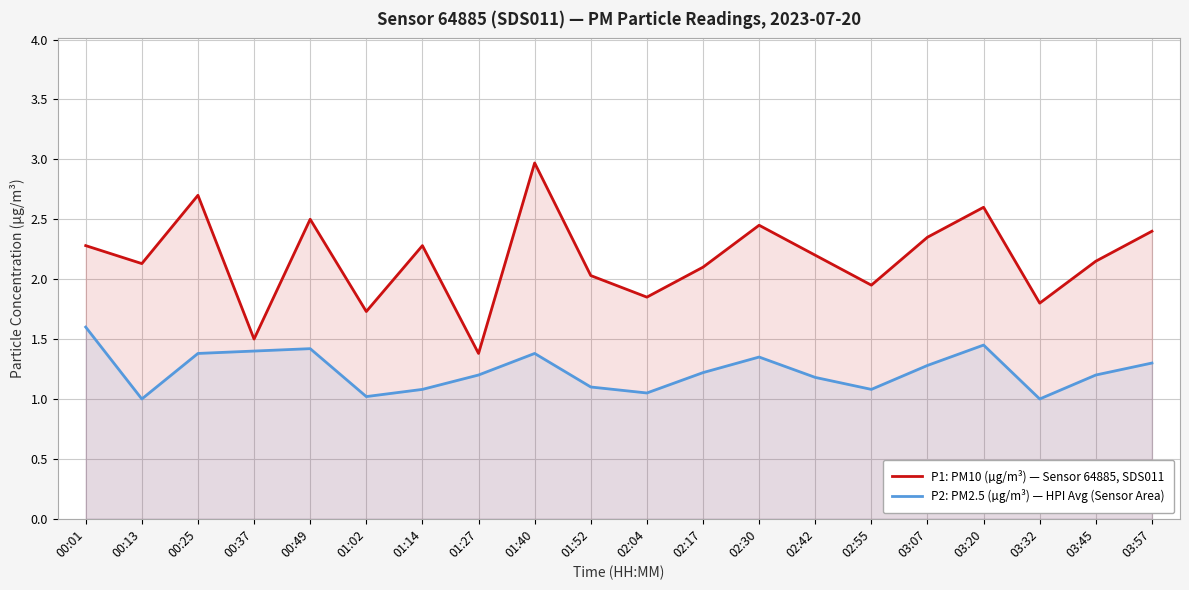

At which category does P1: PM10 (µg/m³) — Sensor 64885, SDS011 reach its first local peak?

00:25